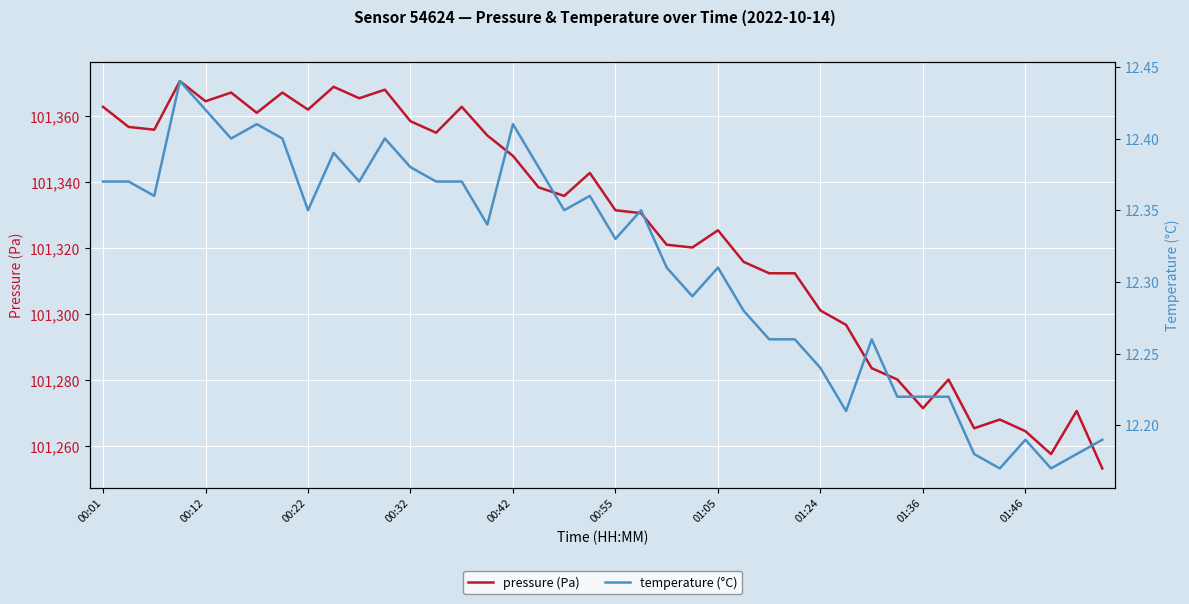

What is the highest value of the pressure (Pa) series?

101370.7